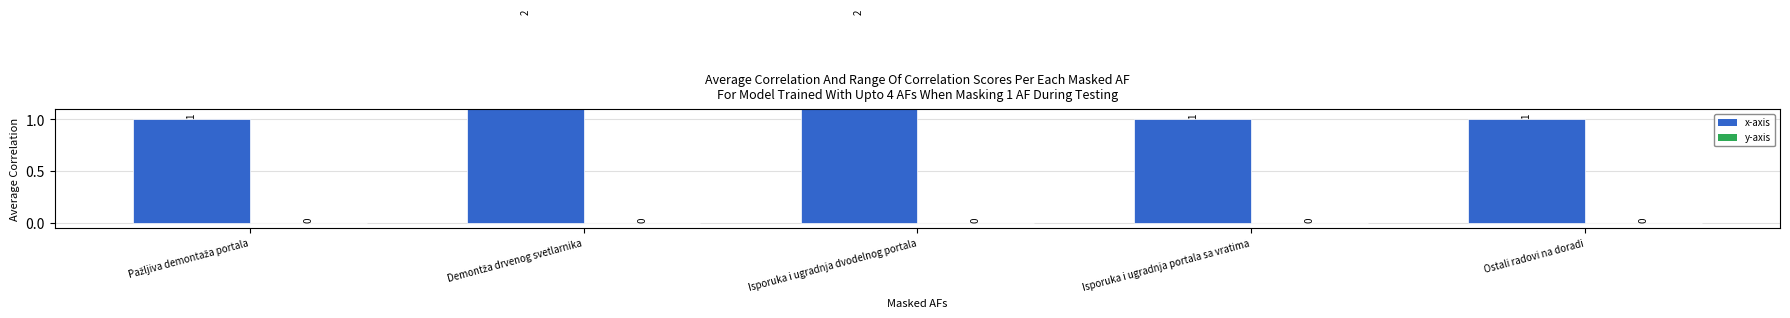

How many distinct data groups are displayed?

2